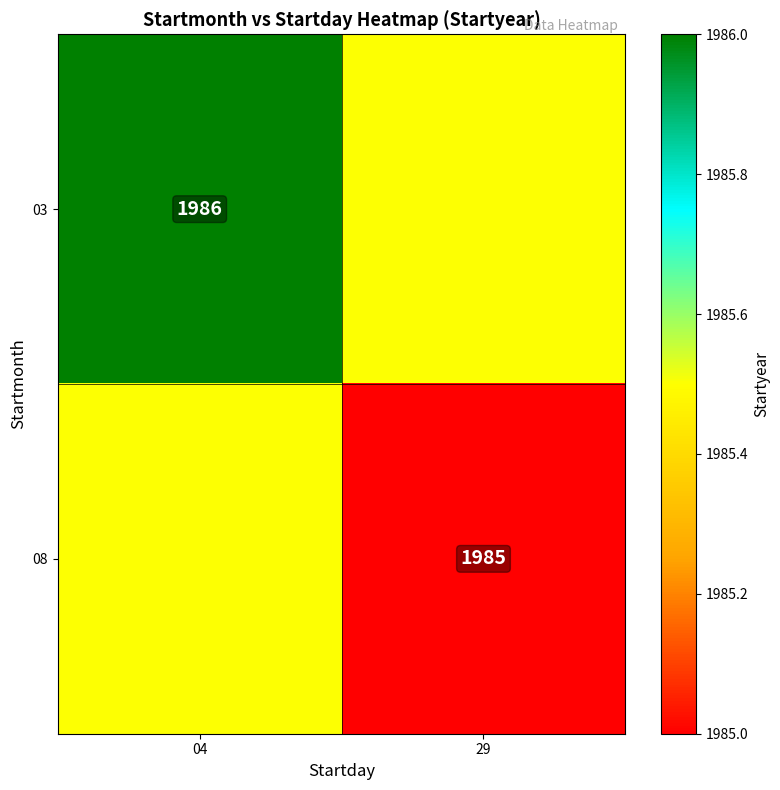

What is the maximum value shown in the chart?

1986.0